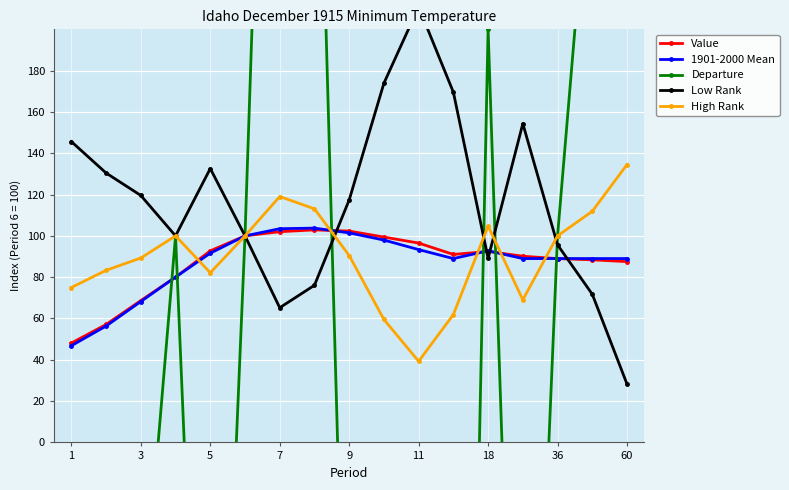

Is it true that 1901-2000 Mean equals 134.5 at 60?

False